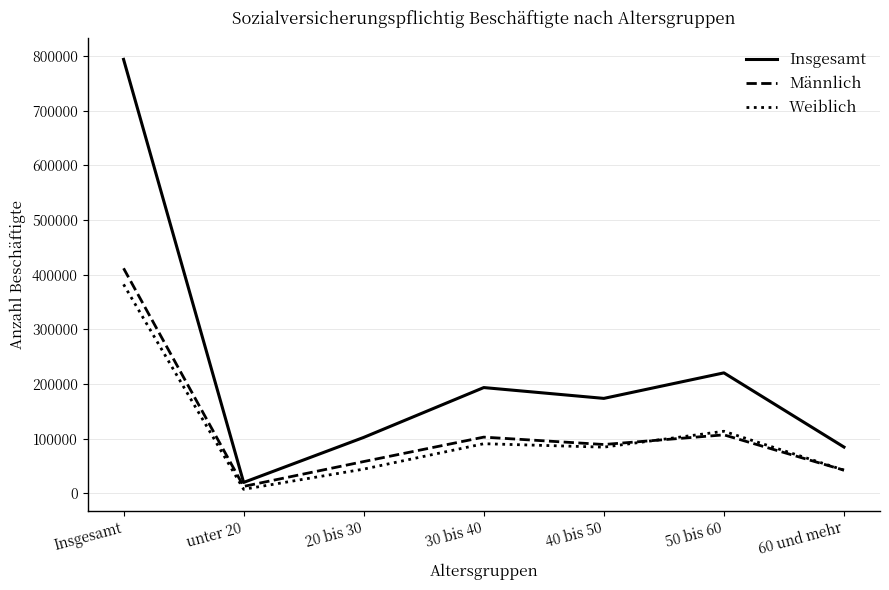

Between unter 20 and 60 und mehr, which series saw the biggest shift?

Insgesamt